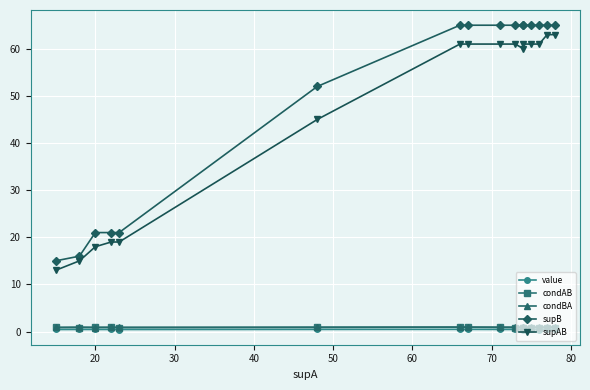

Which series has the largest range (max minus min)?

supB